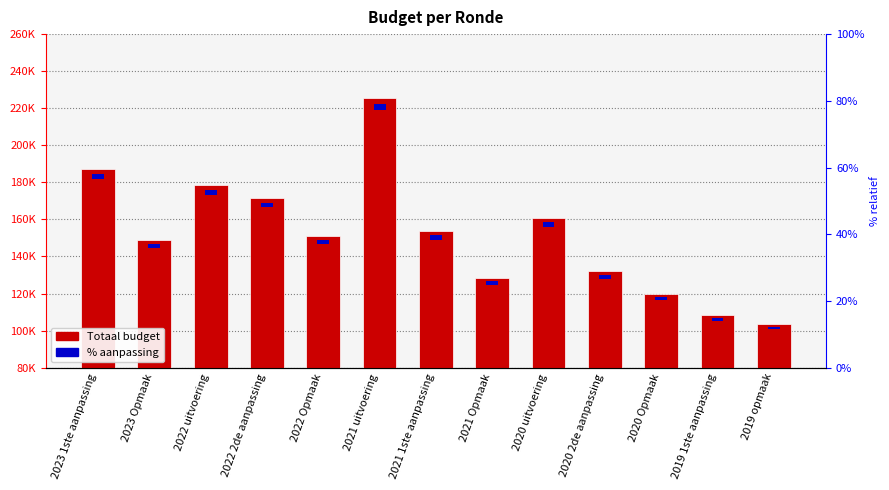

Which series has the largest total across all categories?

Totaal